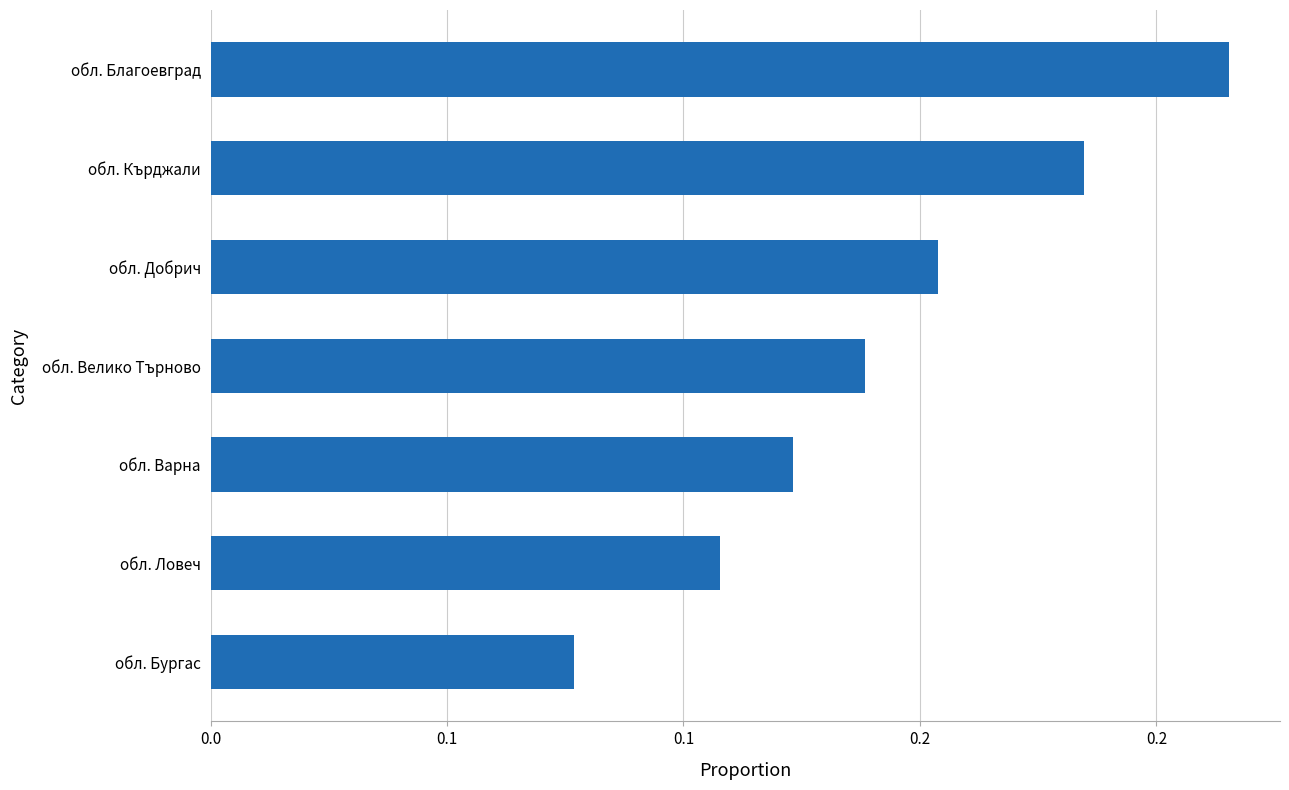

List the labels in order of value, smallest first.

обл. Бургас, обл. Ловеч, обл. Варна, обл. Велико Търново, обл. Добрич, обл. Кърджали, обл. Благоевград